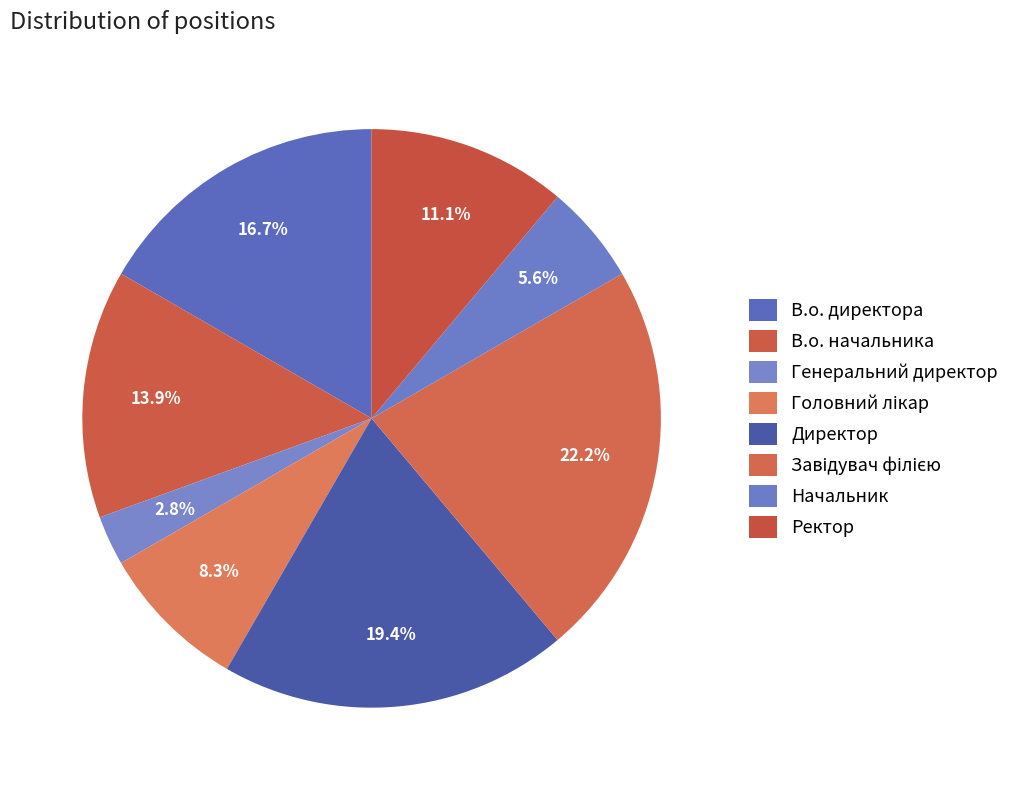

Which category has the smallest portion of the pie?

Генеральний директор